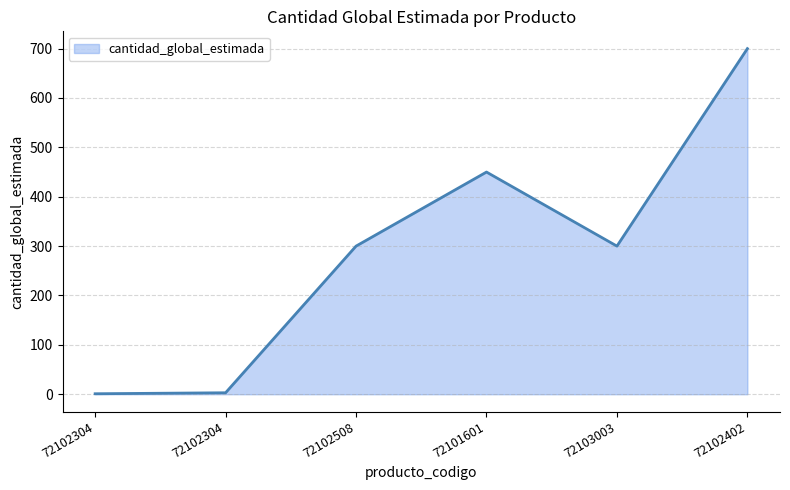

Count the number of categories in the chart.

6